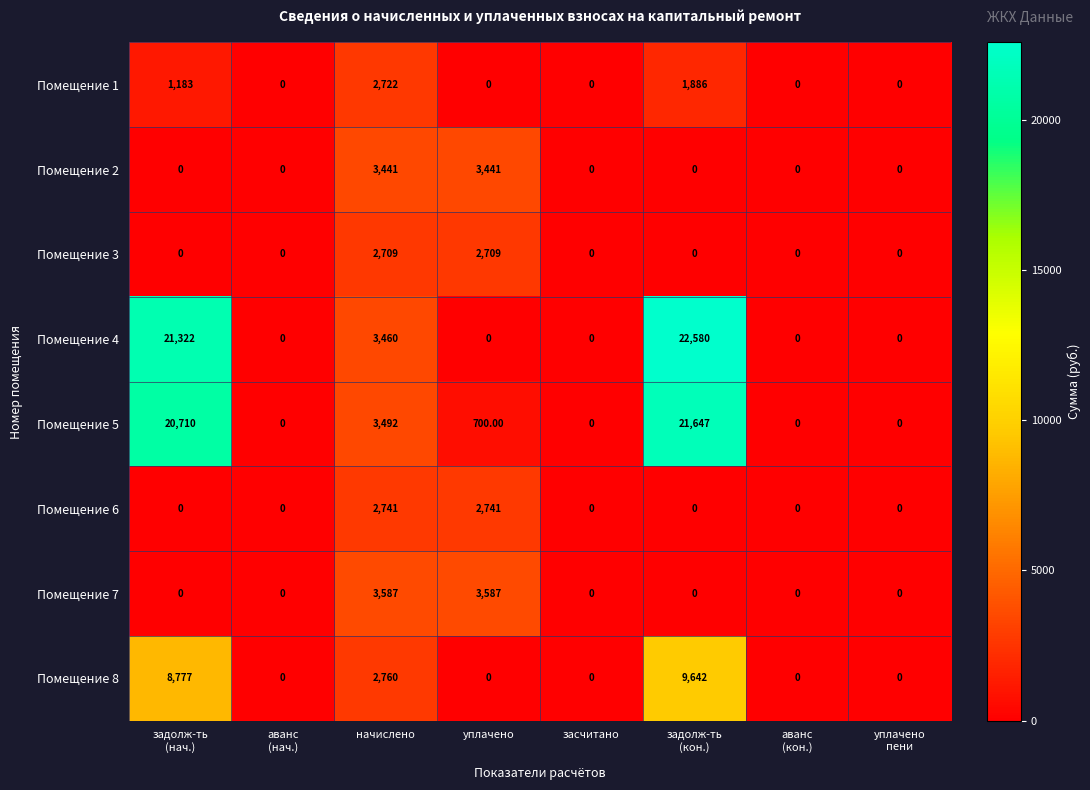

How many categories are shown in the chart?

8